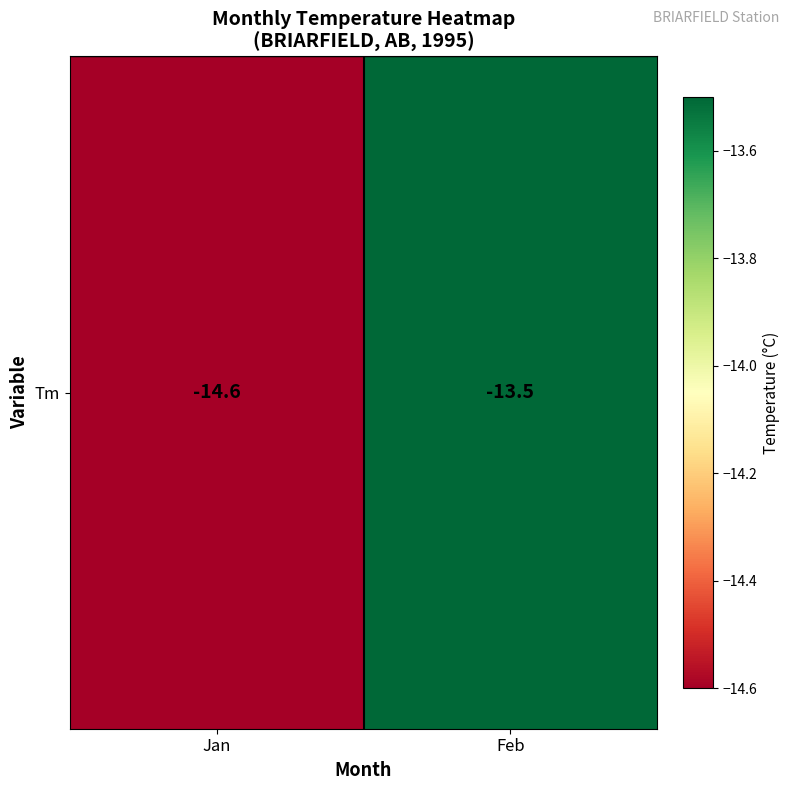

List the labels in order of value, largest first.

Feb, Jan